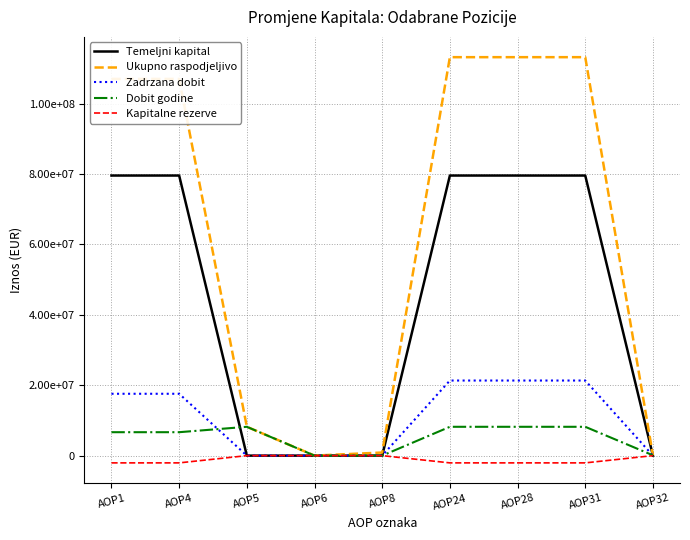

Does the chart display data point markers on the line(s)?

No